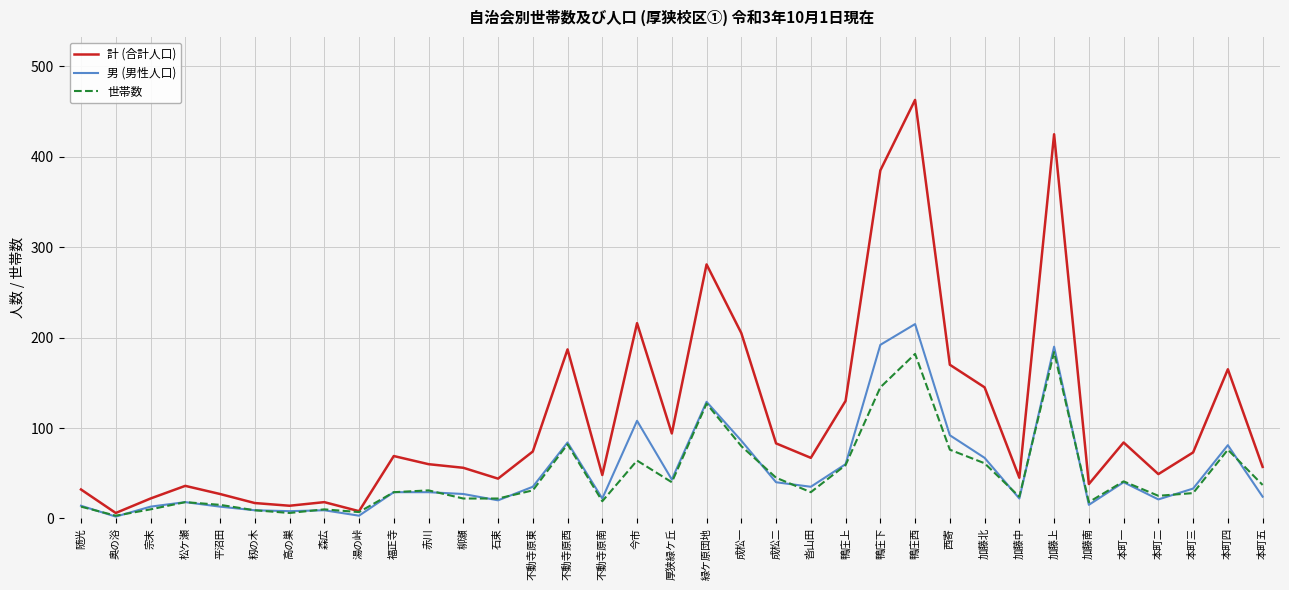

What is the sum of all 計 (合計人口) values?

3893